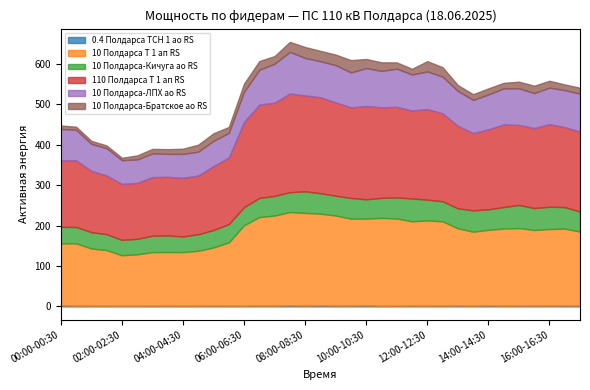

List the series in order of their peak value, highest first.

110 Полдарса Т 1 ап RS, 10 Полдарса Т 1 ап RS, 10 Полдарса-ЛПХ ао RS, 10 Полдарса-Кичуга ао RS, 10 Полдарса-Братское ао RS, 0.4 Полдарса ТСН 1 ао RS